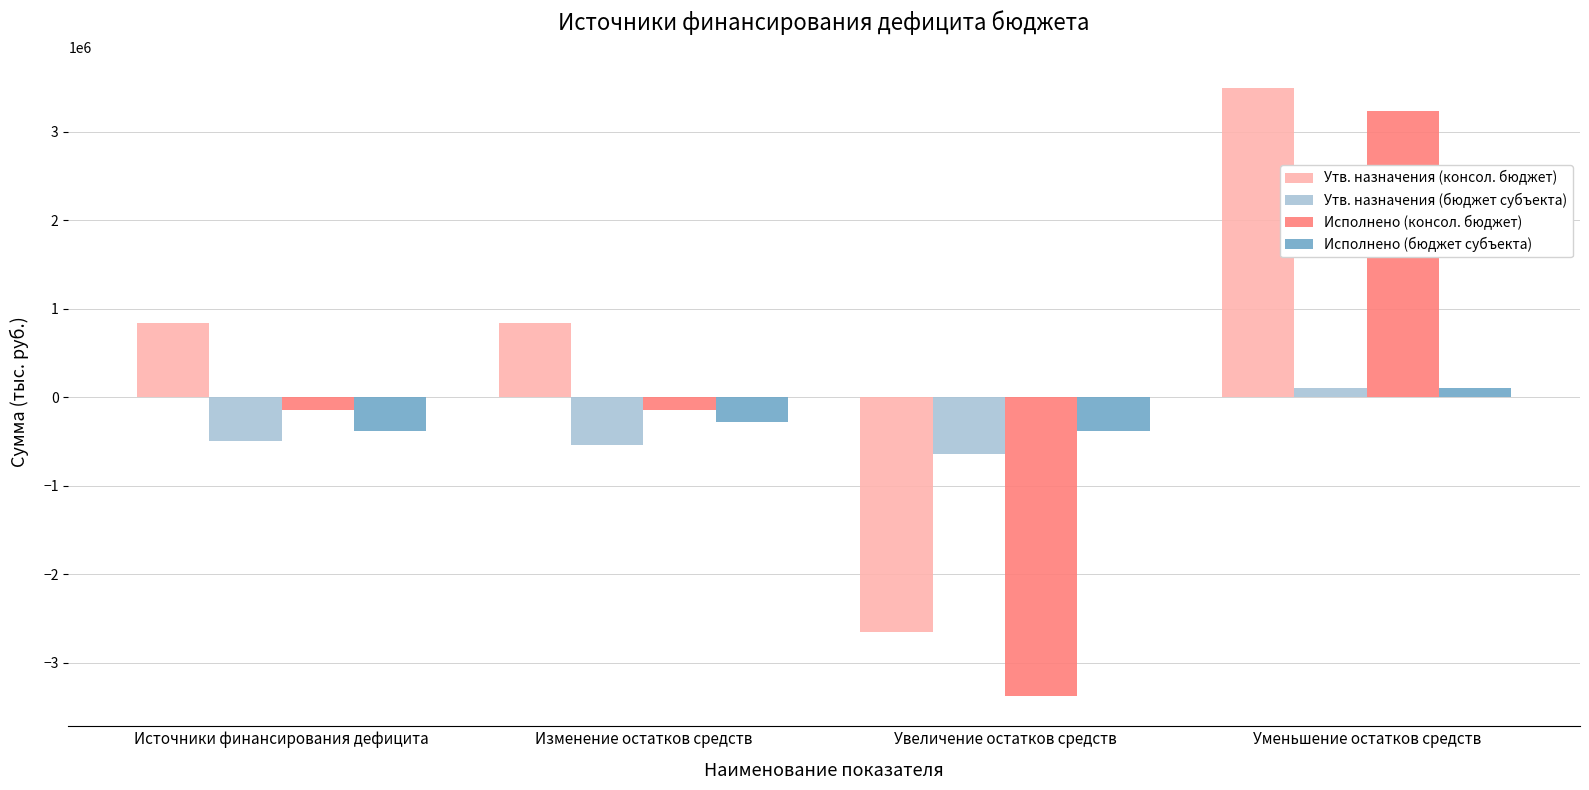

The Утв. назначения (бюджет субъекта) series shows -642226.0 at Увеличение остатков средств. True or false?

True